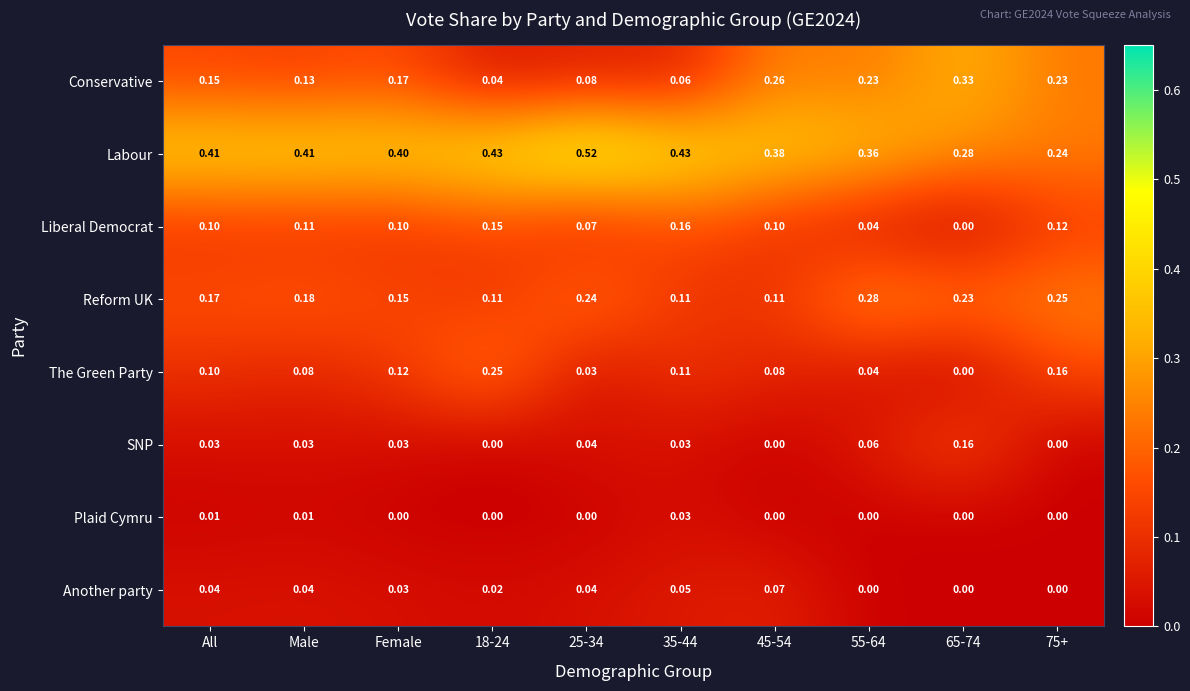

How many data points does each series have?

10